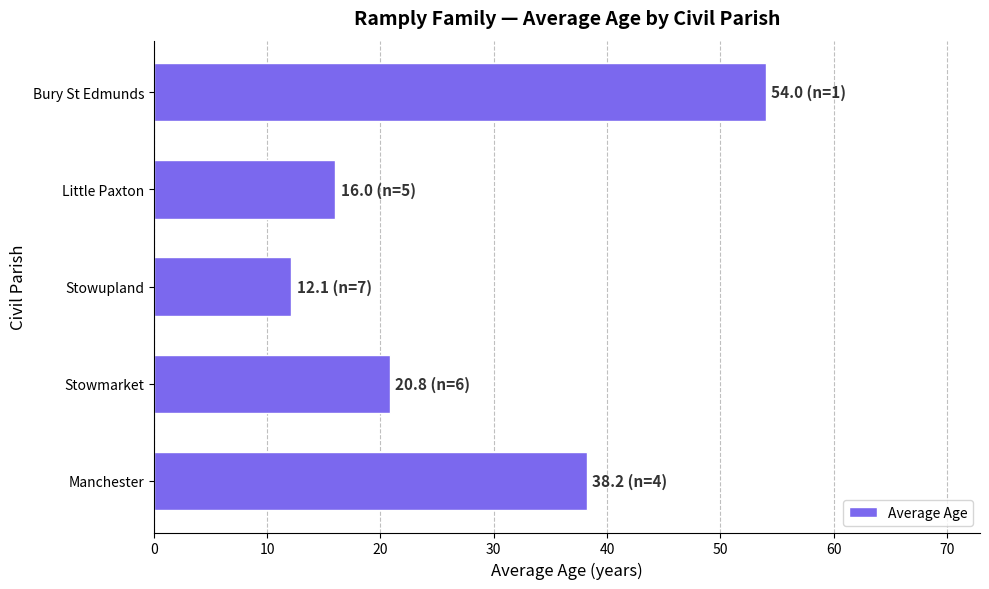

What is the greatest value displayed?

54.0